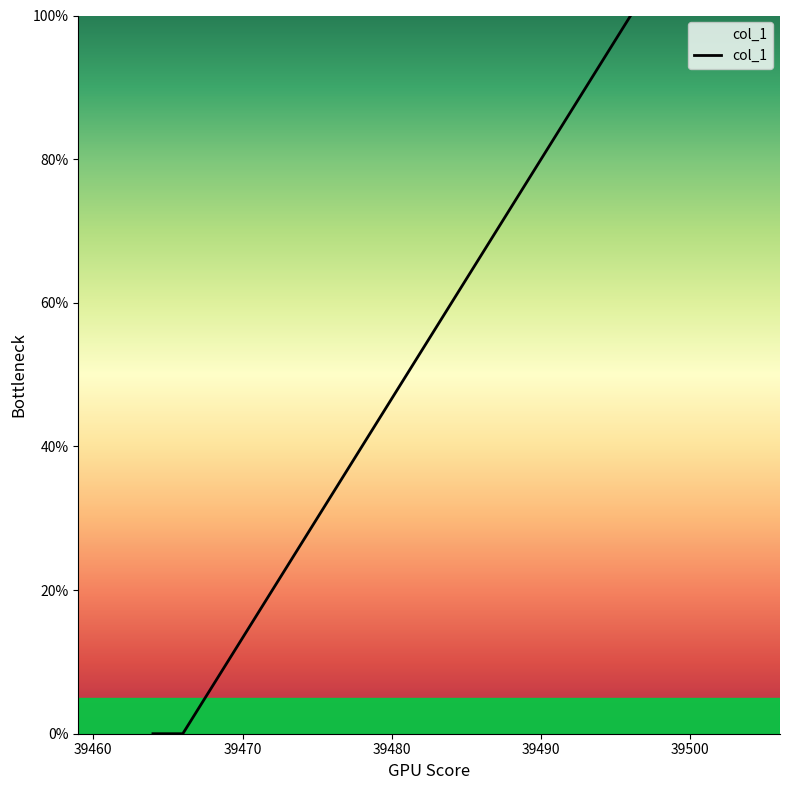

What is the average value?

33